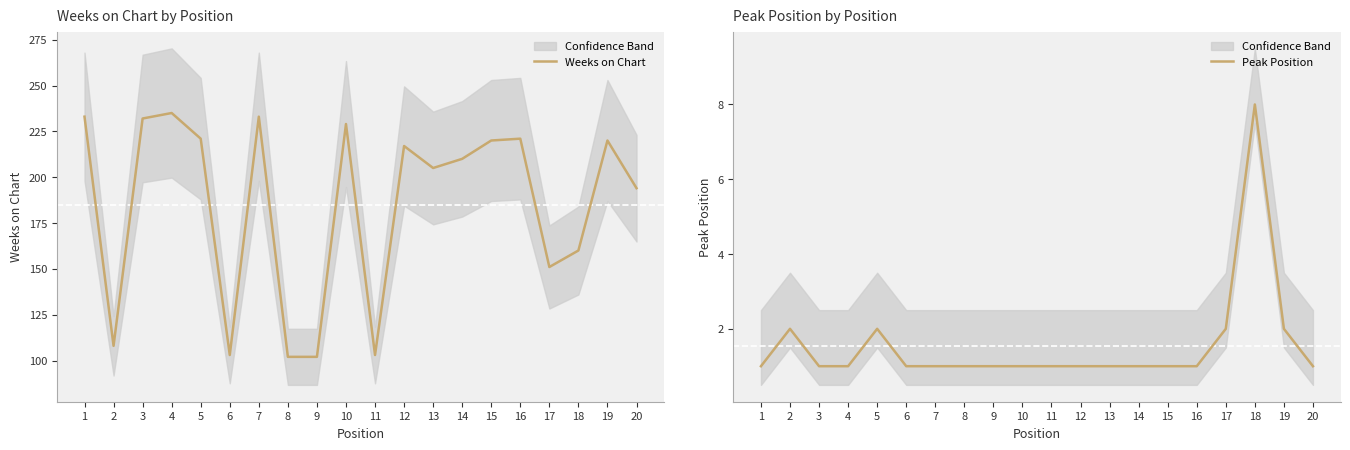

Is this an area chart (filled region under the line)?

No